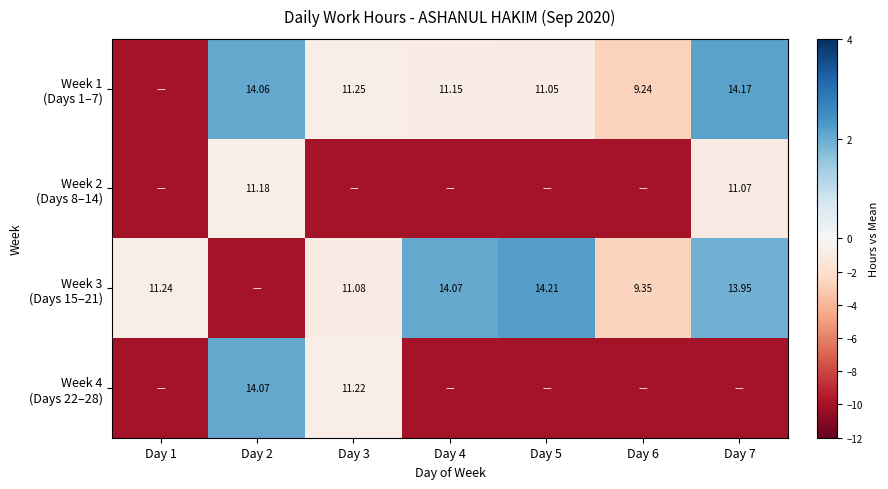

Is the value of Week 3 (Days 15–21) at Day 6 greater than the value of Week 1 (Days 1–7) at Day 1?

Yes